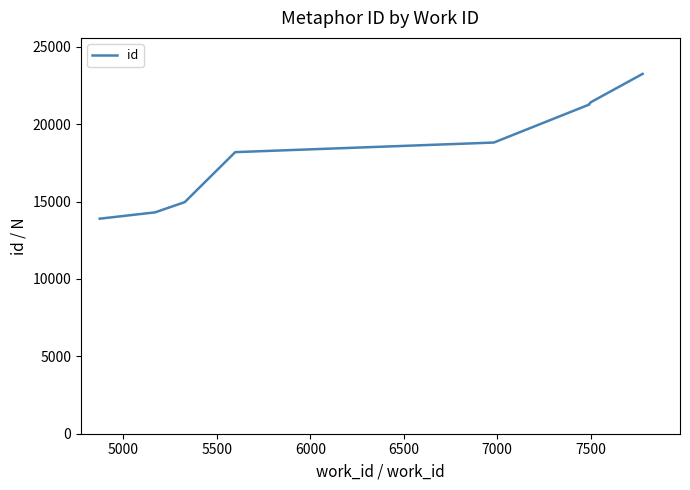

Is it true that the value at 4500 is 6133?

False